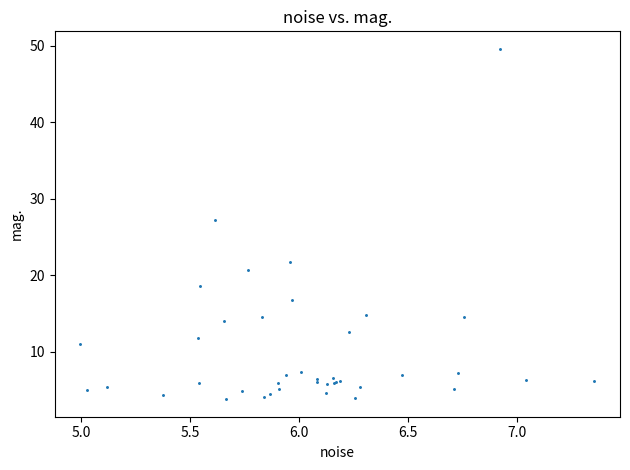

What Y value in the scatter plot is closest to 26?

27.3